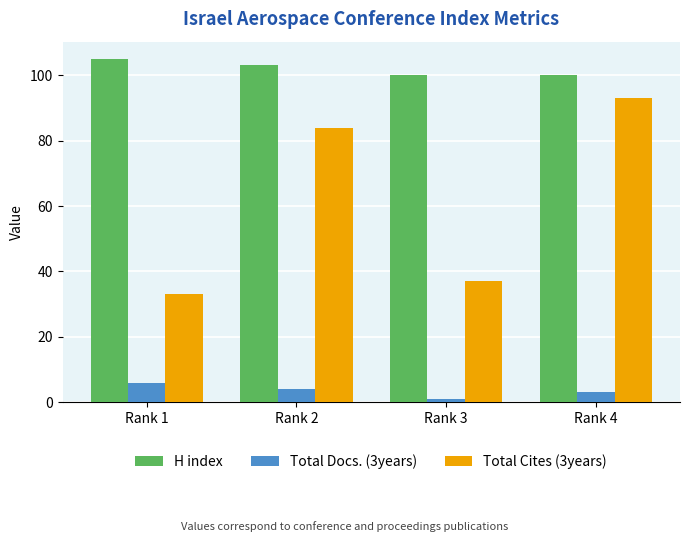

What is the value of the H index bar at the 1st from the left?

105